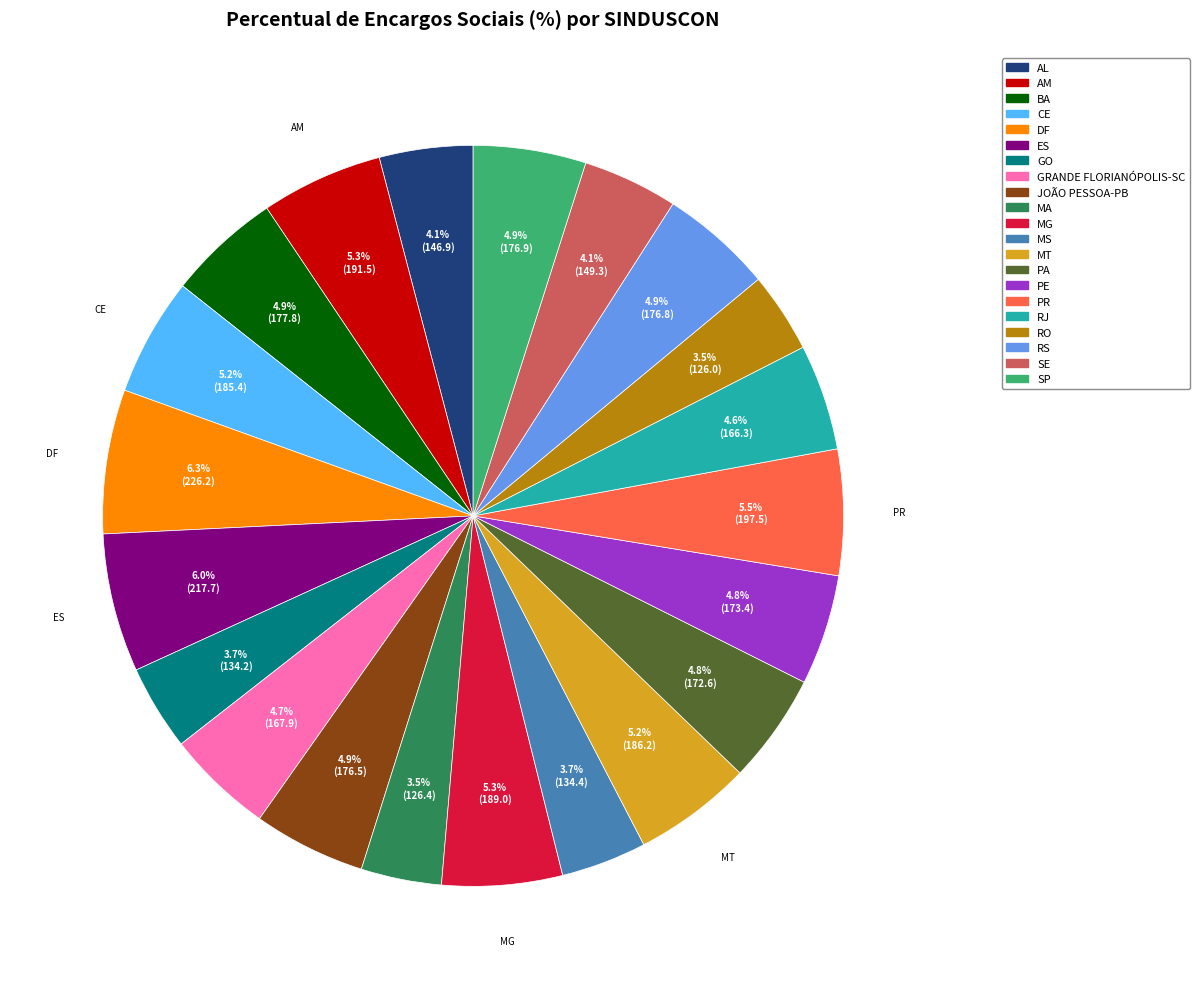

Is there any slice that represents more than half of the pie?

No